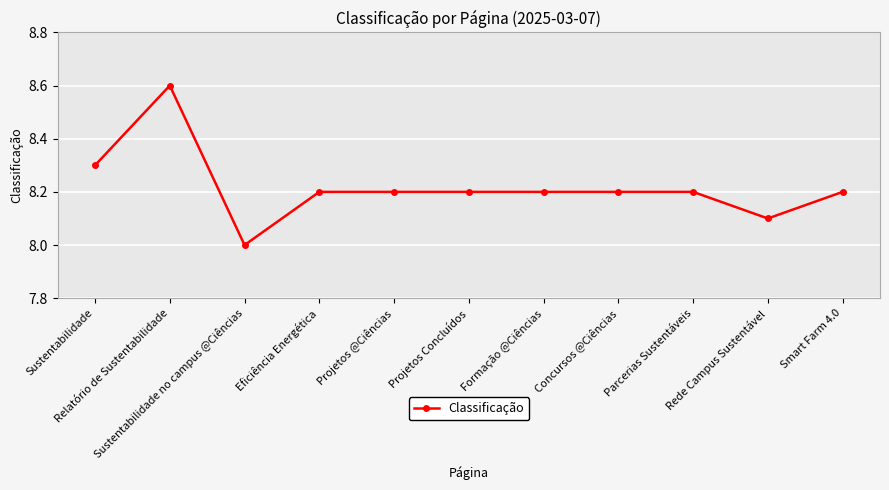

What is the sum of all values?

90.4